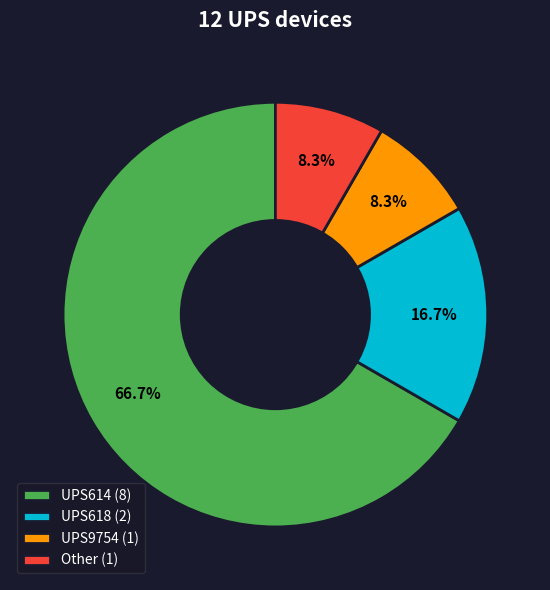

Combined, do Other and UPS618 account for over 50%?

No